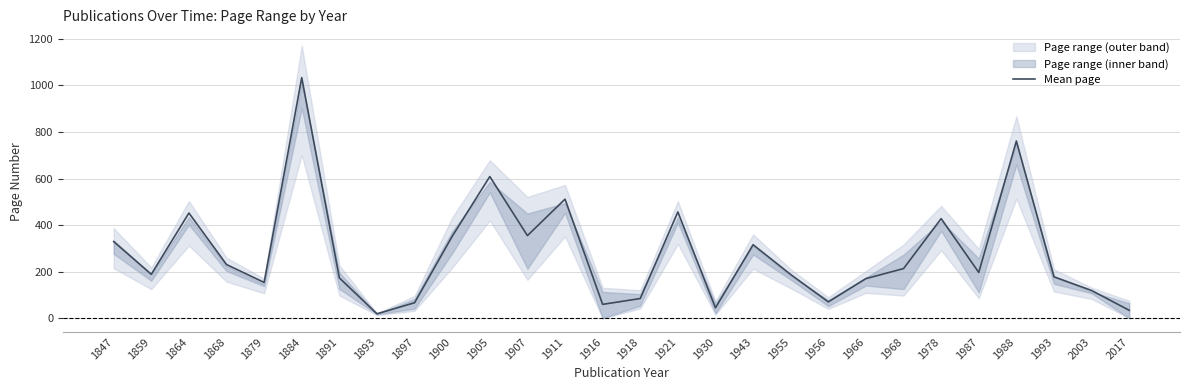

True or false: there are more than 2 points higher than both neighbors.

True